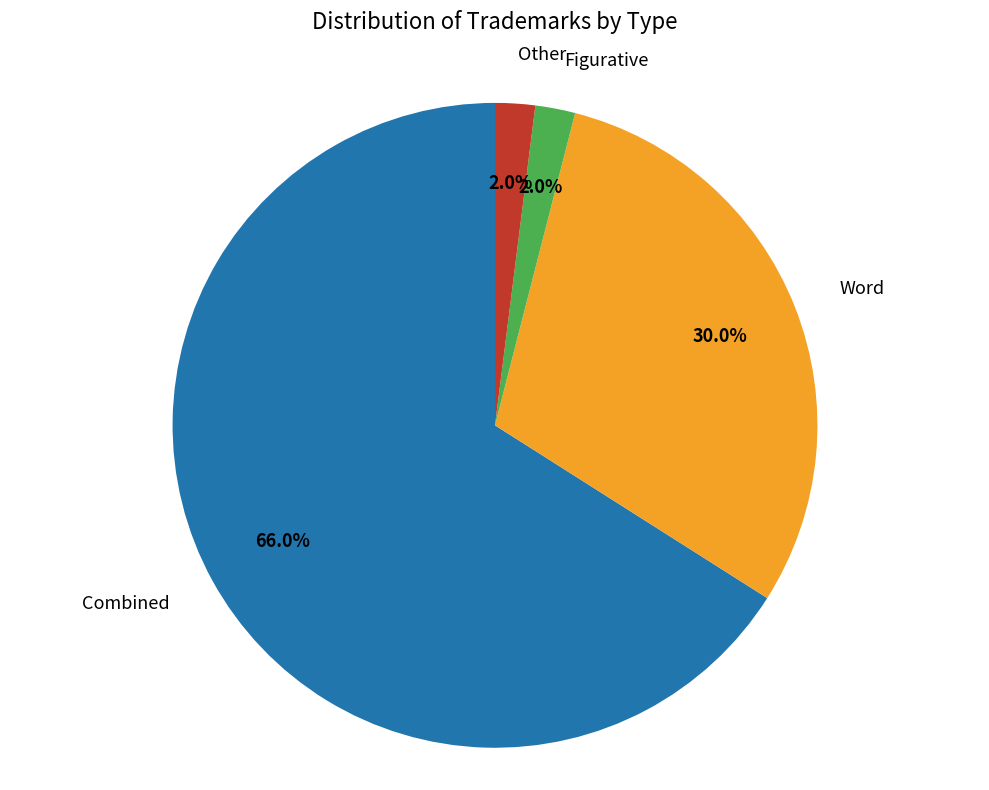

Is there any slice that represents more than half of the pie?

Yes